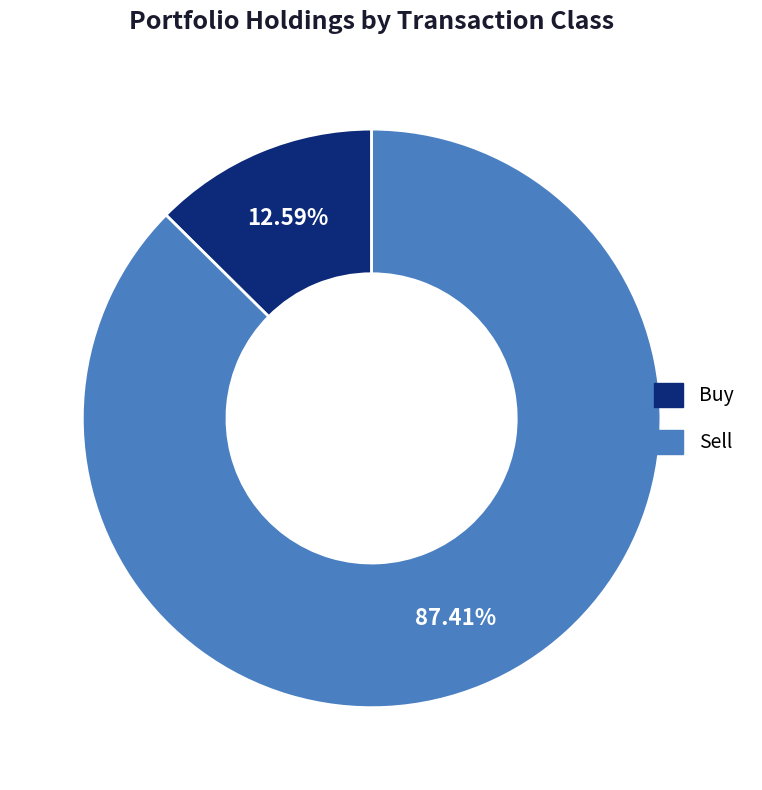

Between Sell and Buy, which is larger?

Sell